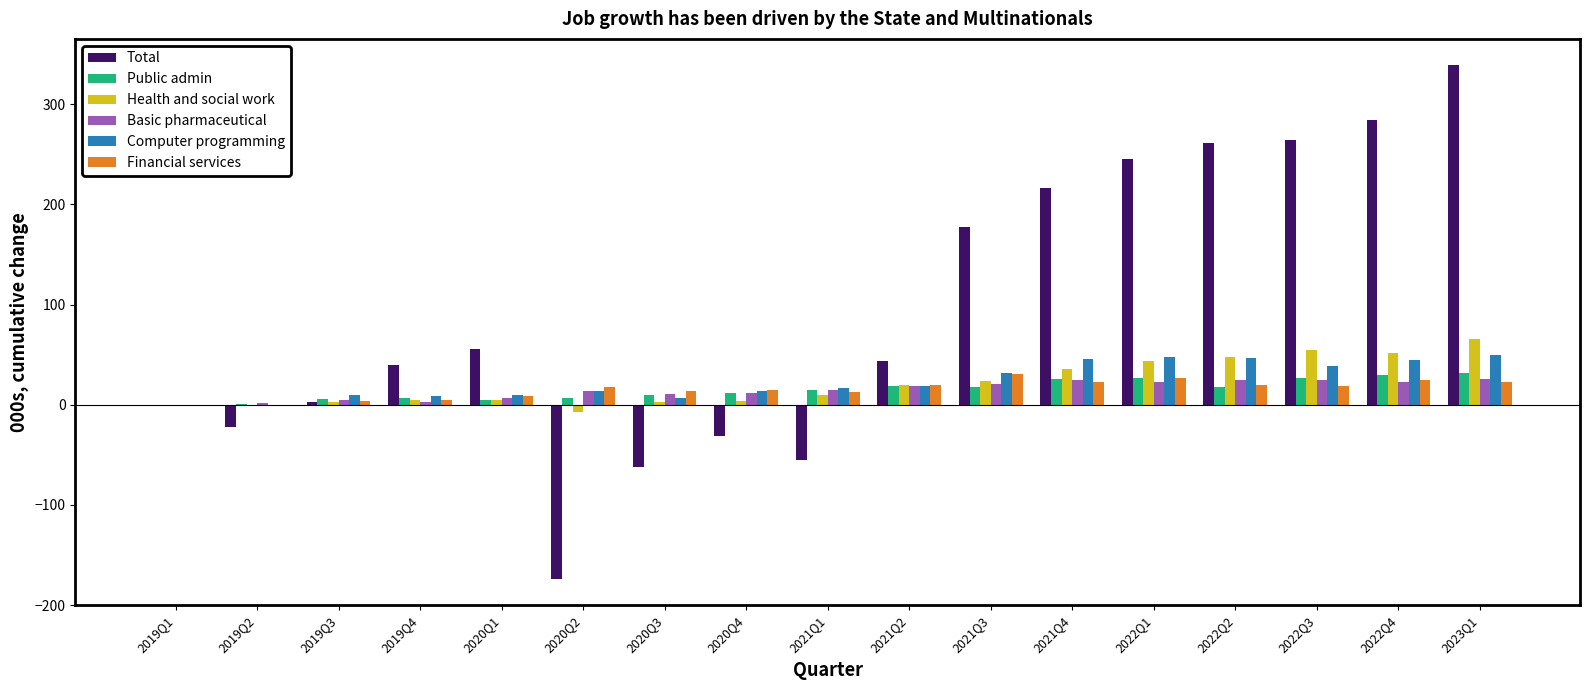

Is the value of Financial services at 2021Q1 greater than the value of Health and social work at 2023Q1?

No